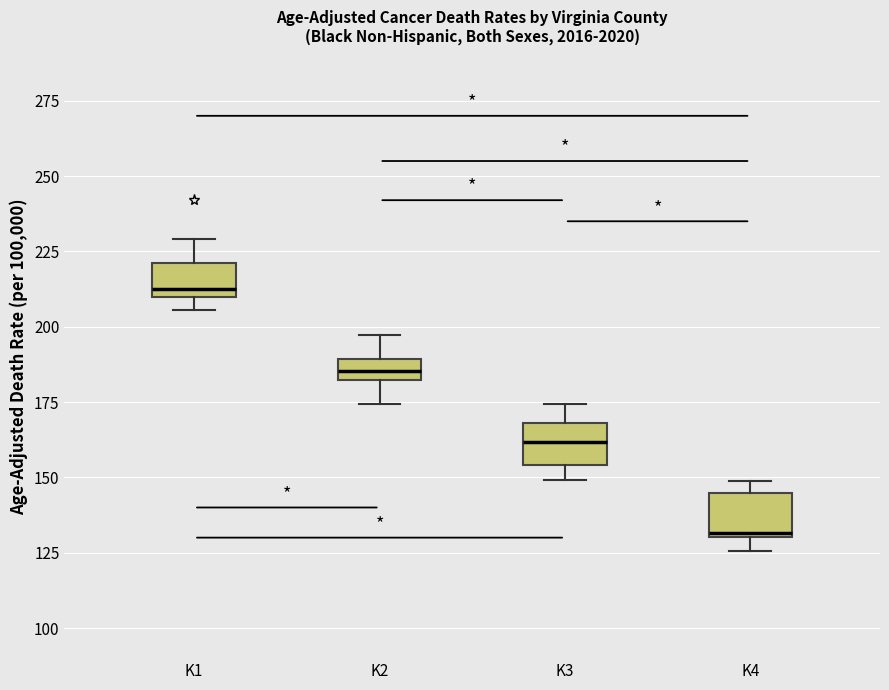

Where does the median line of the box for K1 sit on the y-axis? The values are not printed on the chart, so give them approximately, as read against the axis.

215